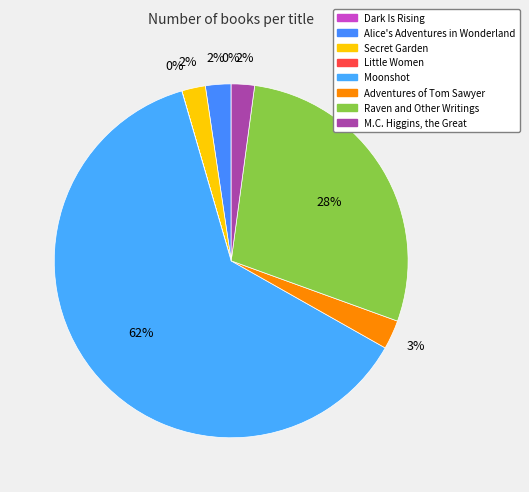

The Secret Garden slice represents 1% of the pie. True or false?

False